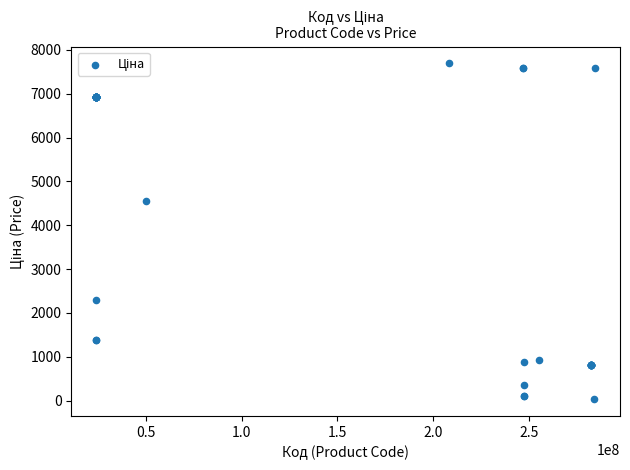

What Y value in the scatter plot is closest to 3862?

4561.9